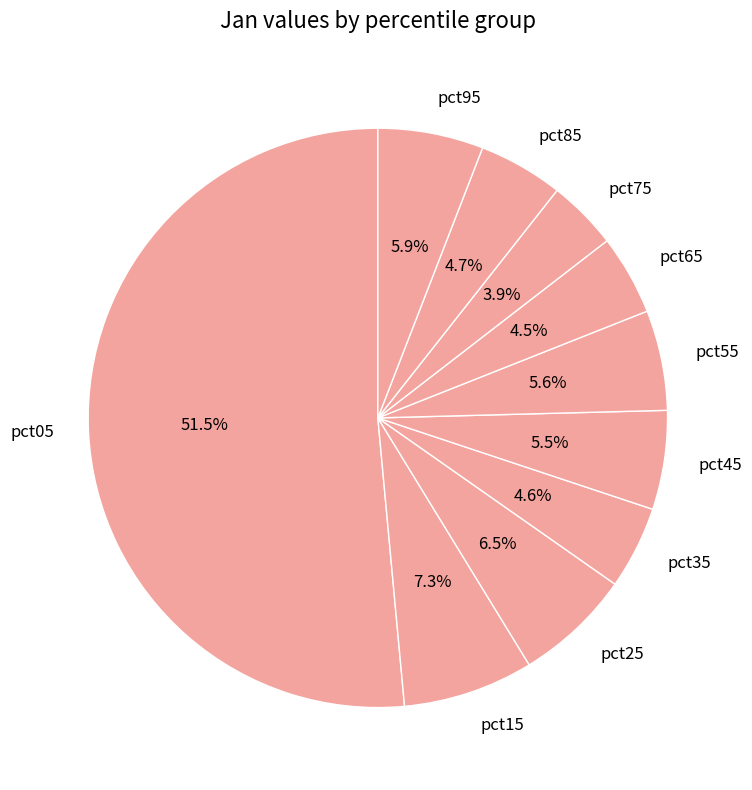

Which category has the biggest portion of the pie?

pct05